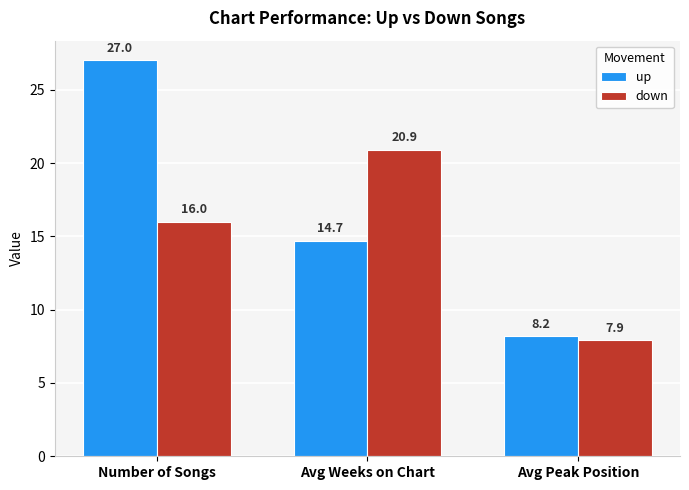

What are all the series names shown in the legend?

up, down